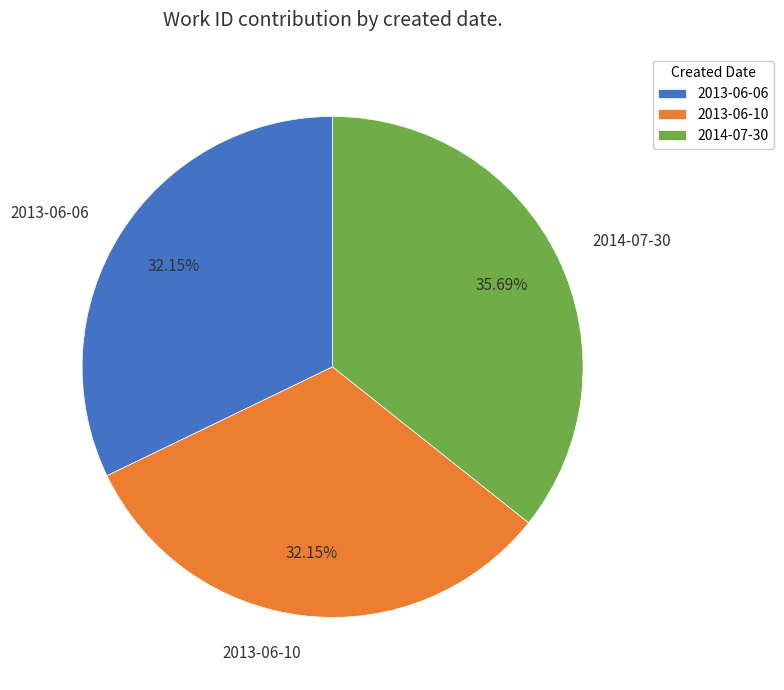

To the nearest percent, what is the difference between the largest and smallest slice percentages?

4%